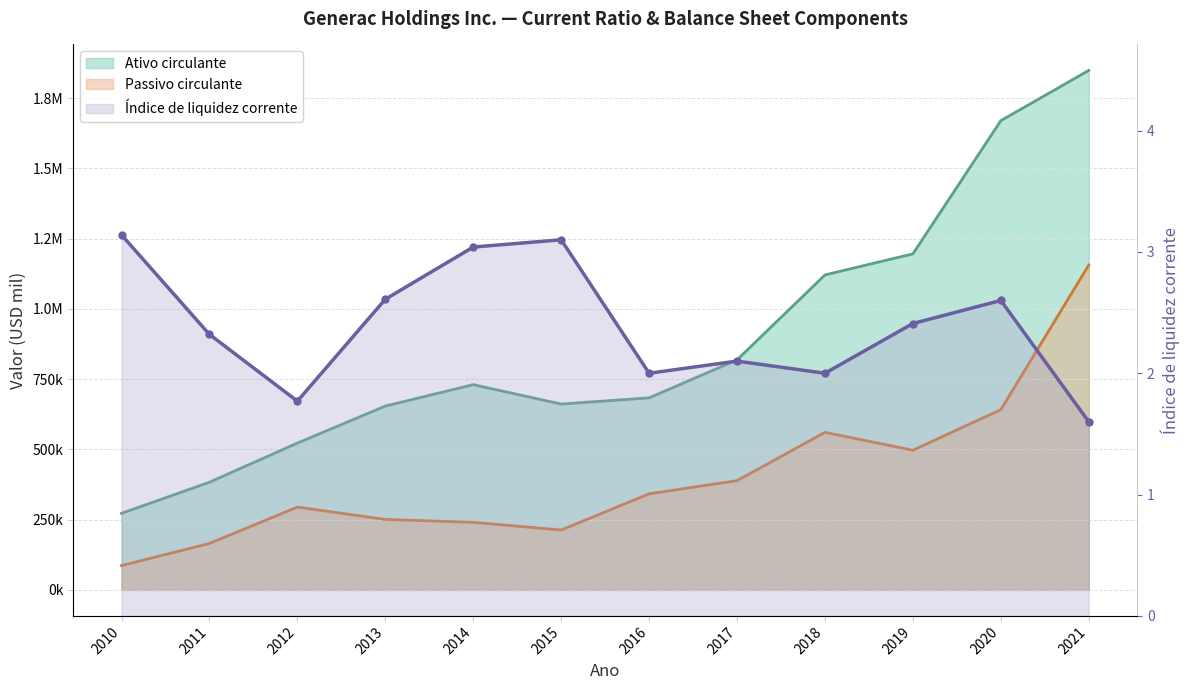

In Índice de liquidez corrente, how many points are higher than both neighbors (excluding endpoints)?

3